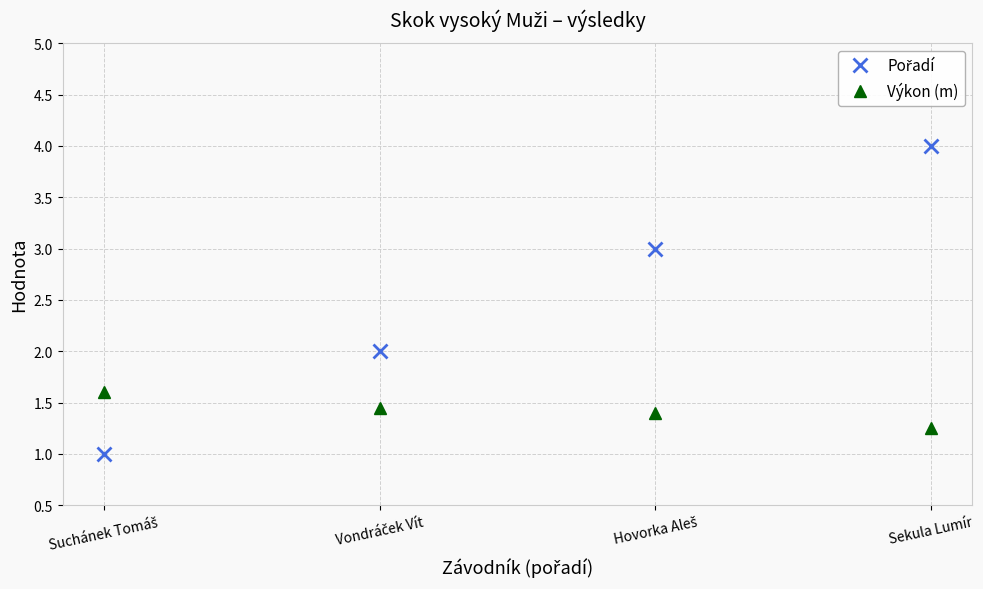

How many categories are shown in the chart?

4